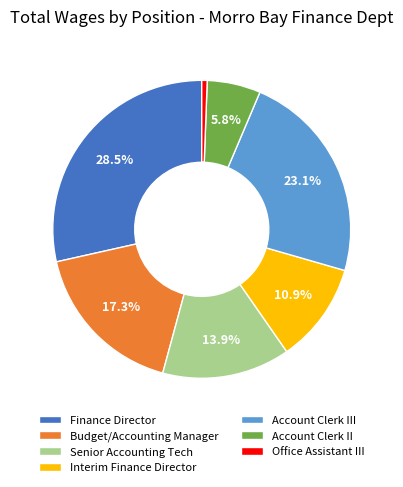

Which category has the smallest portion of the pie?

Office Assistant III